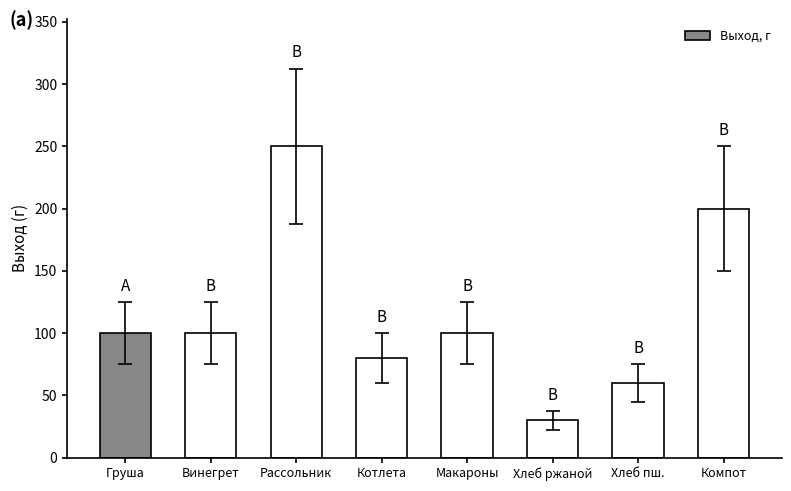

What is the change in value from Макароны to Хлеб пш.?

-40